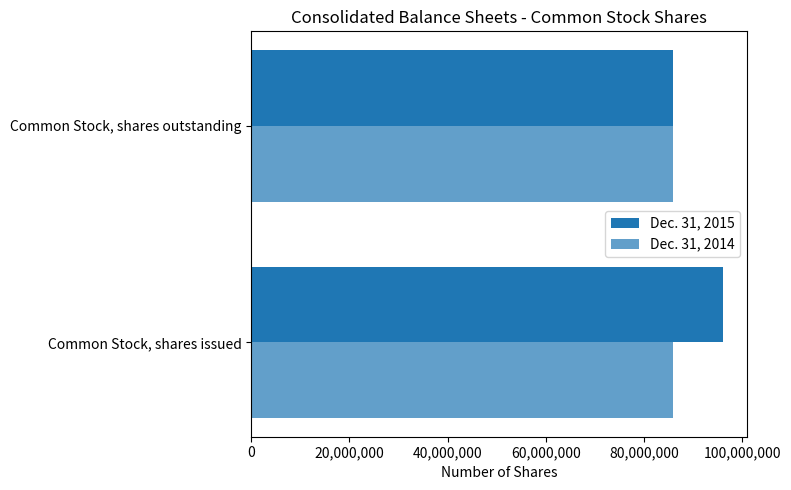

How many distinct data groups are displayed?

2